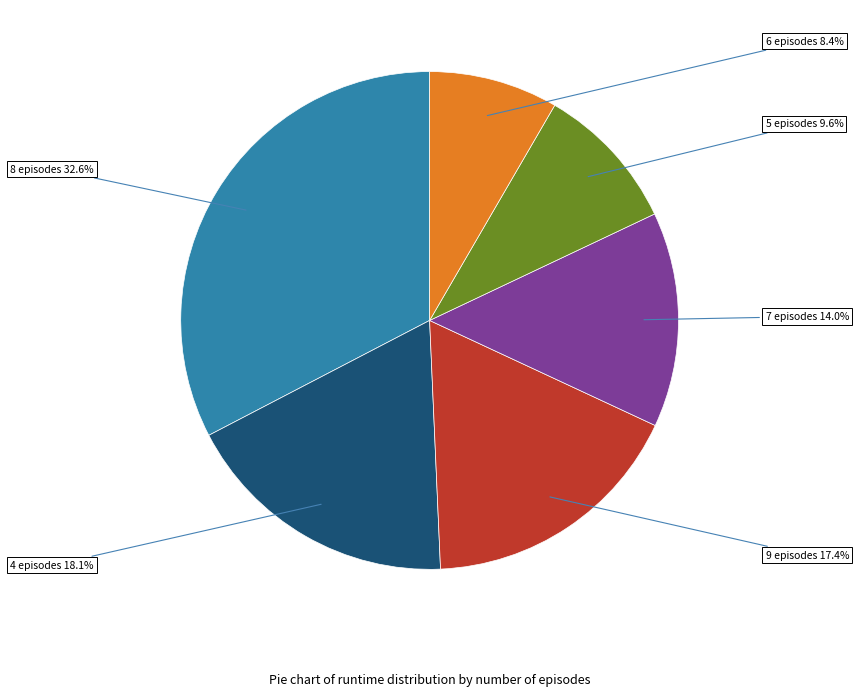

Count the number of slices in the pie.

6